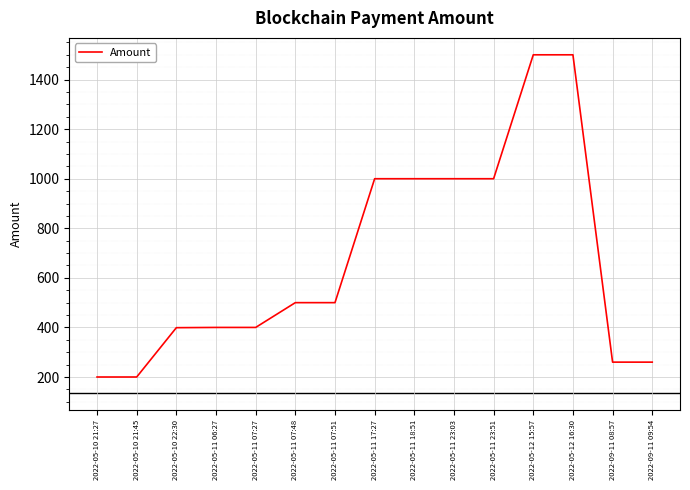

What is the difference between the maximum and minimum values?

1300.0